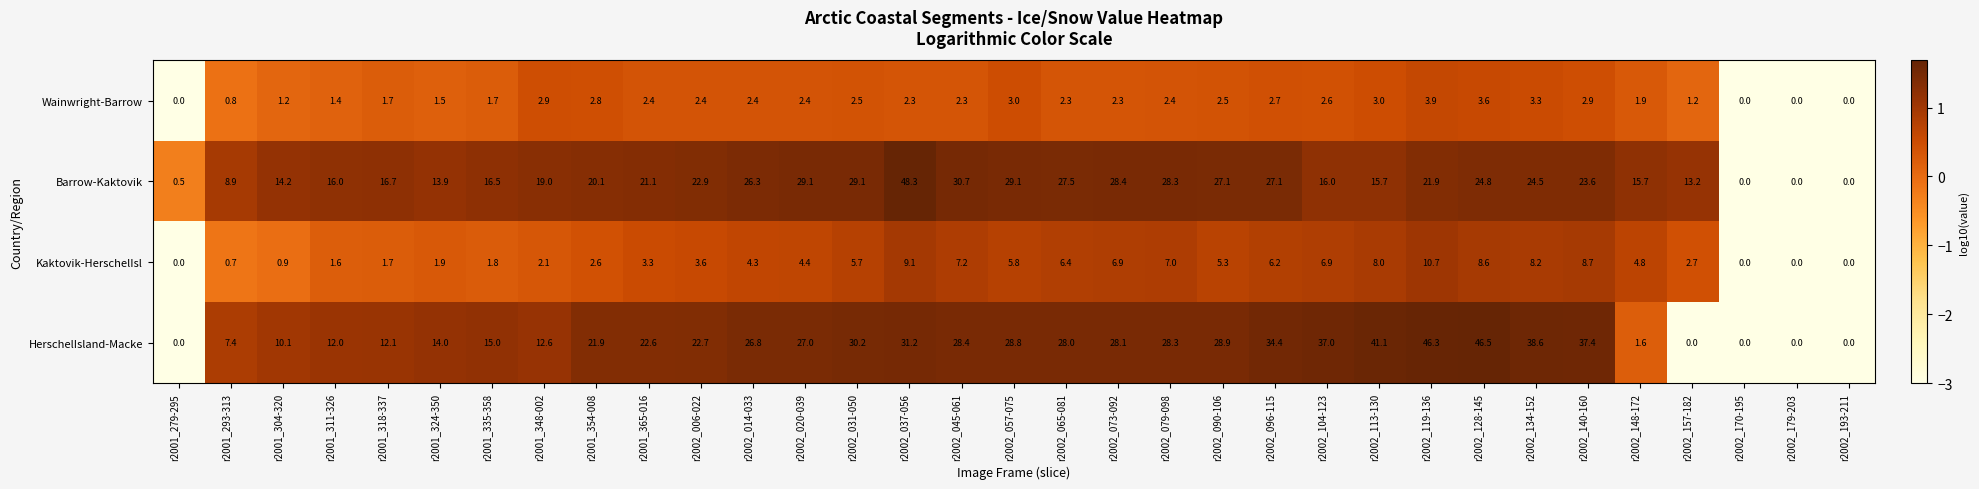

Which series changed the most between r2002_020-039 and r2002_079-098?

Kaktovik-HerschelIsl